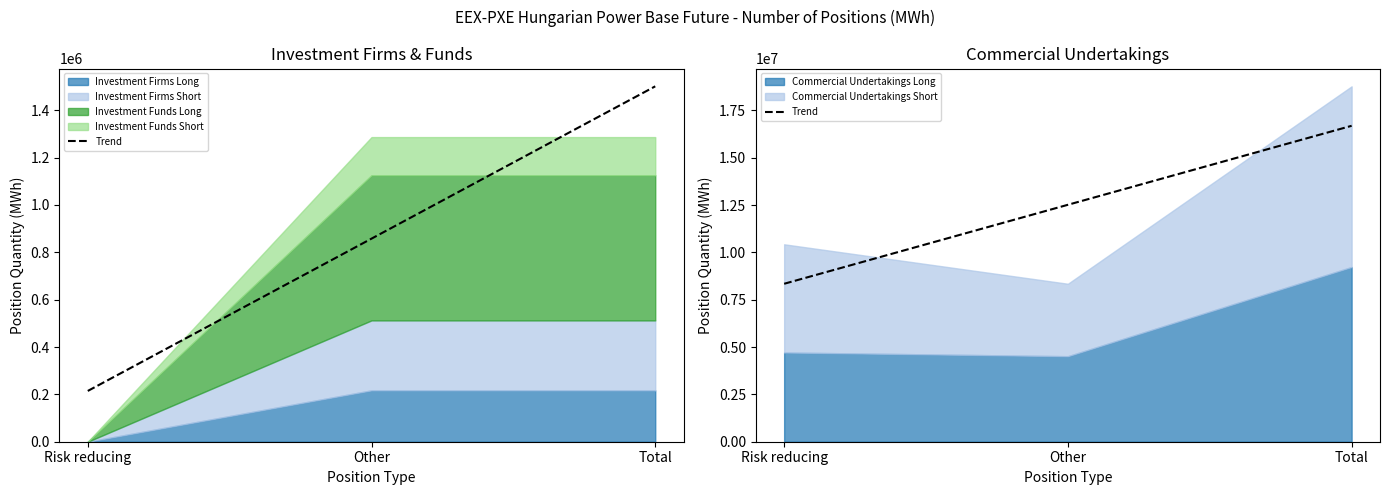

At which label is the value closest to 12512405?

Other